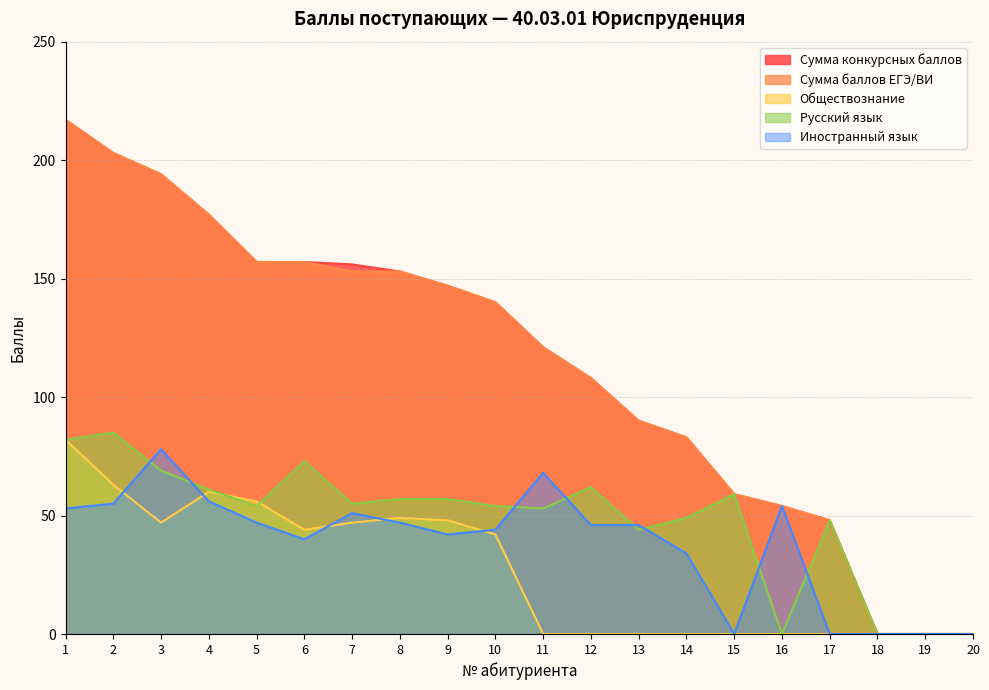

Reading left to right, transcribe all the data shown in this chart.

Сумма конкурсных баллов: 1=217	2=203	3=194	4=177	5=157	6=157	7=156	8=153	9=147	10=140	11=121	12=108	13=90	14=83	15=59	16=54	17=48	18=0	19=0	20=0
Сумма баллов ЕГЭ/ВИ: 1=217	2=203	3=194	4=177	5=157	6=157	7=153	8=153	9=147	10=140	11=121	12=108	13=90	14=83	15=59	16=54	17=48	18=0	19=0	20=0
Обществознание: 1=82	2=63	3=47	4=60	5=56	6=44	7=47	8=49	9=48	10=42	11=0	12=0	13=0	14=0	15=0	16=0	17=0	18=0	19=0	20=0
Русский язык: 1=82	2=85	3=69	4=61	5=54	6=73	7=55	8=57	9=57	10=54	11=53	12=62	13=44	14=49	15=59	16=0	17=48	18=0	19=0	20=0
Иностранный язык: 1=53	2=55	3=78	4=56	5=47	6=40	7=51	8=47	9=42	10=44	11=68	12=46	13=46	14=34	15=0	16=54	17=0	18=0	19=0	20=0